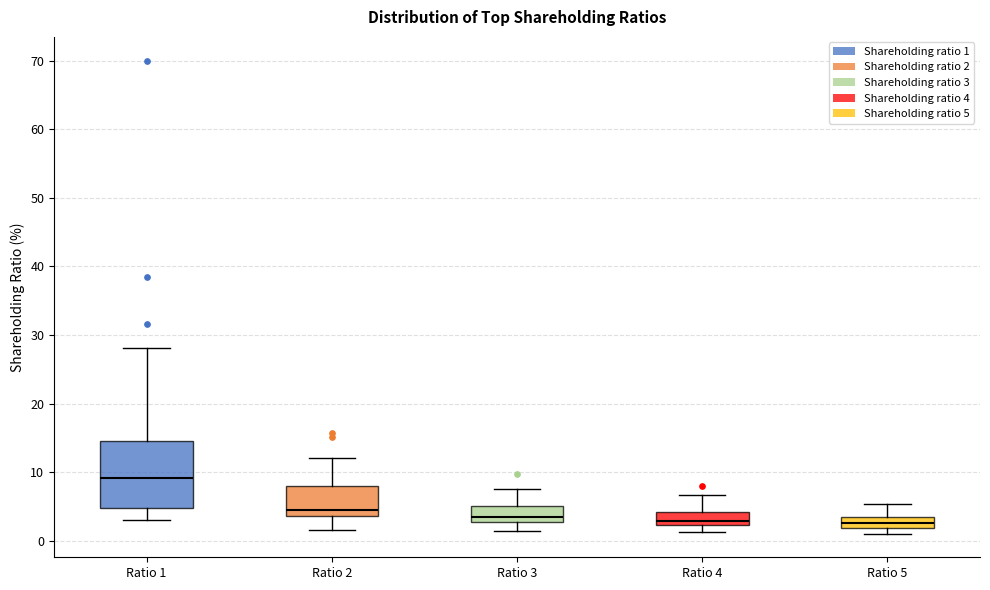

Which box's median line is the highest?

Ratio 1